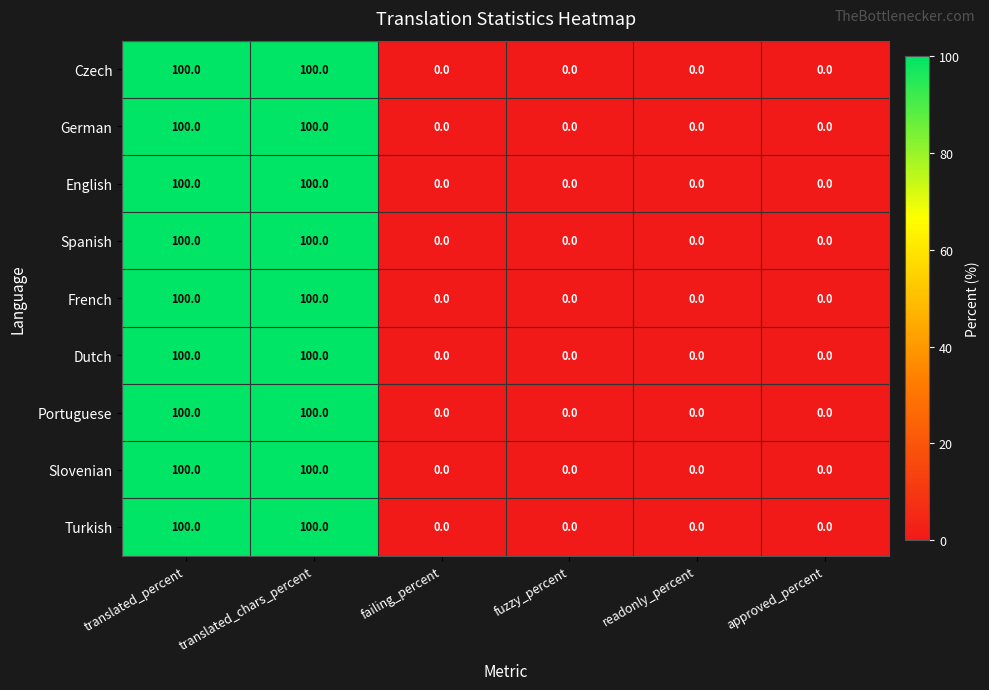

What is the highest value of the Slovenian series?

100